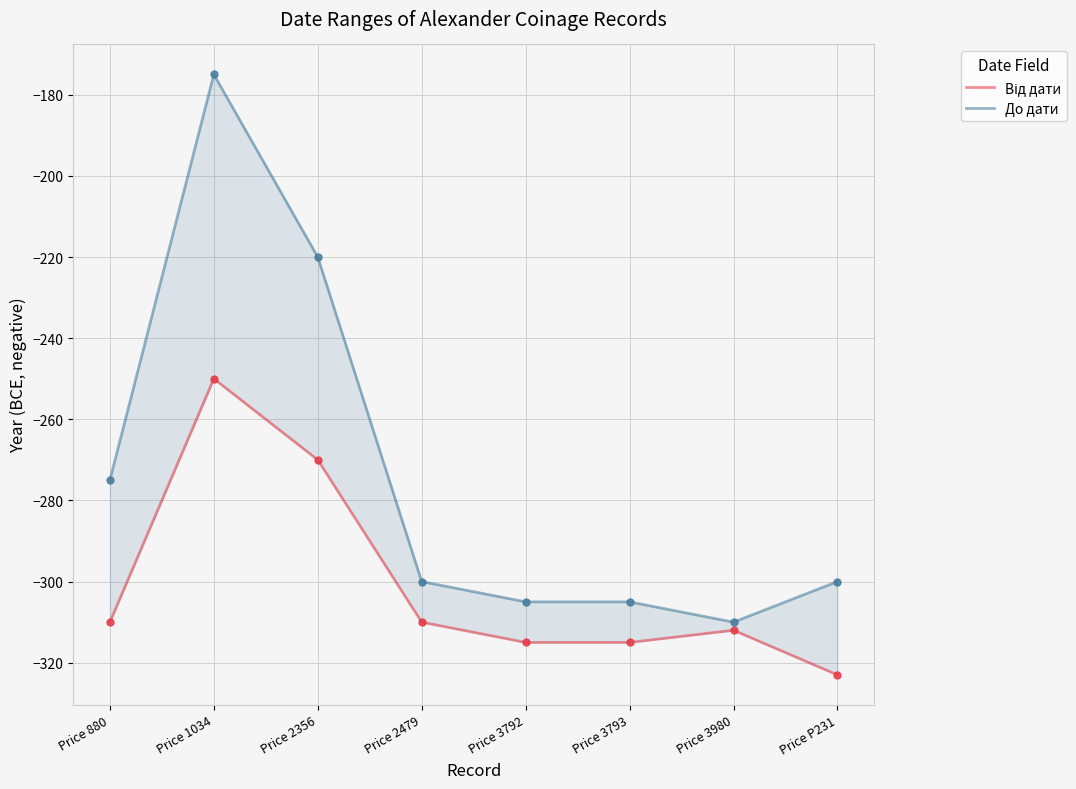

What is the total value across all series at Price 2356?

-490